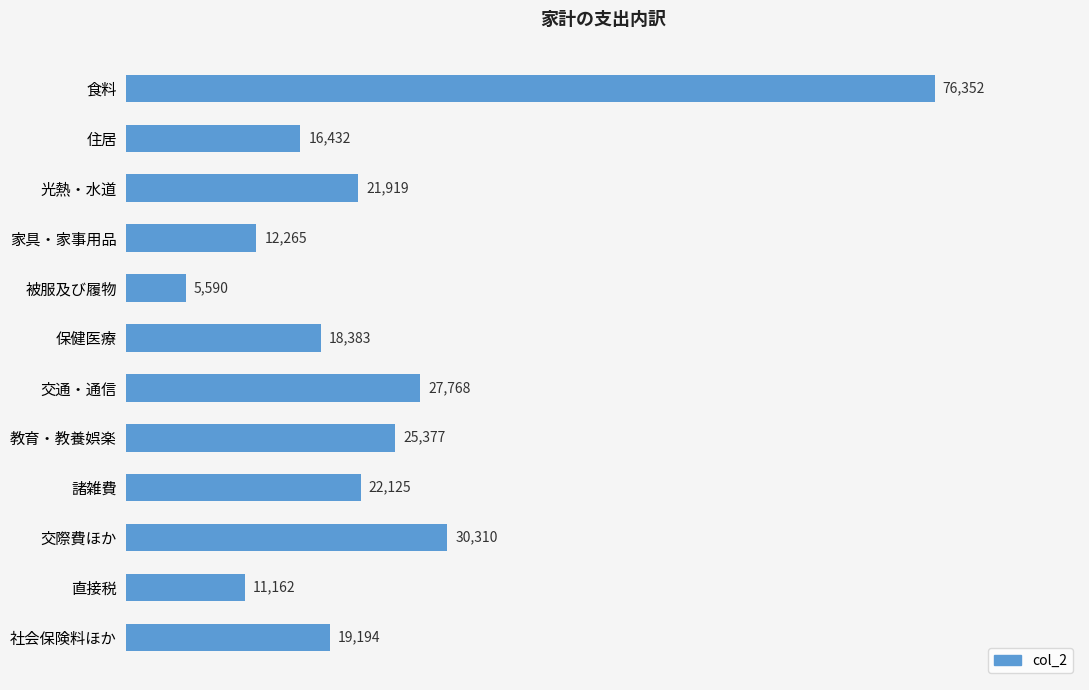

Reading top to bottom, extract all data points from this chart.

76352	16432	21919	12265	5590	18383	27768	25377	22125	30310	11162	19194